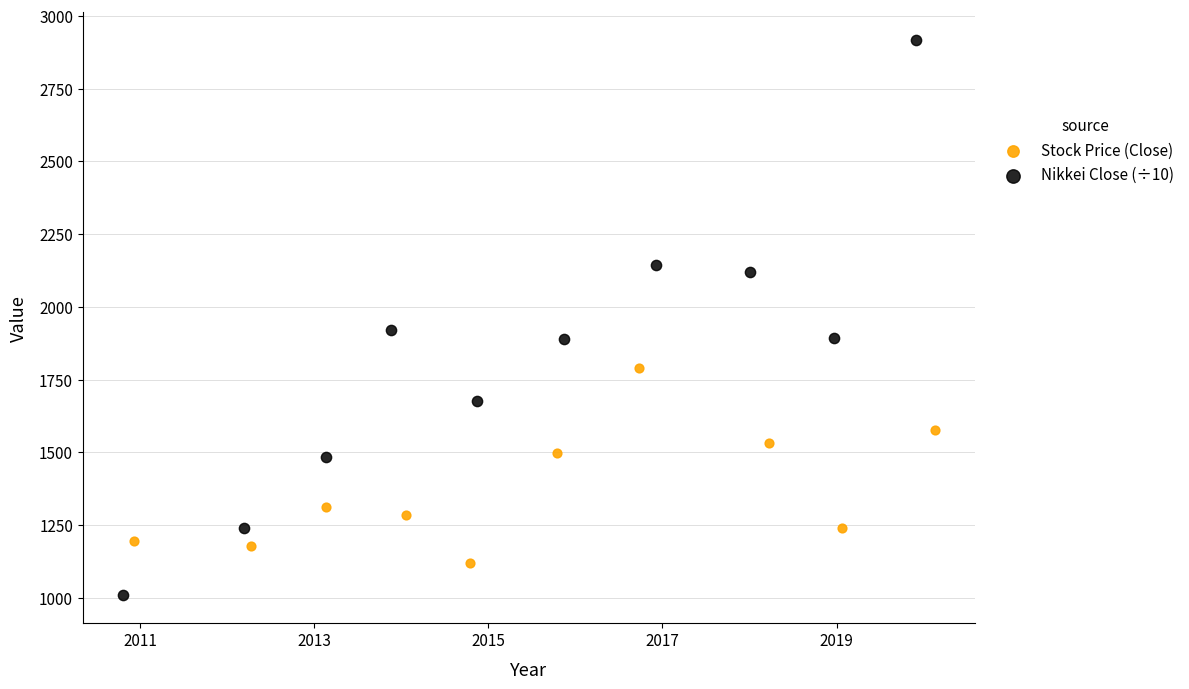

Which series contains the highest Y value?

Nikkei Close (÷10)